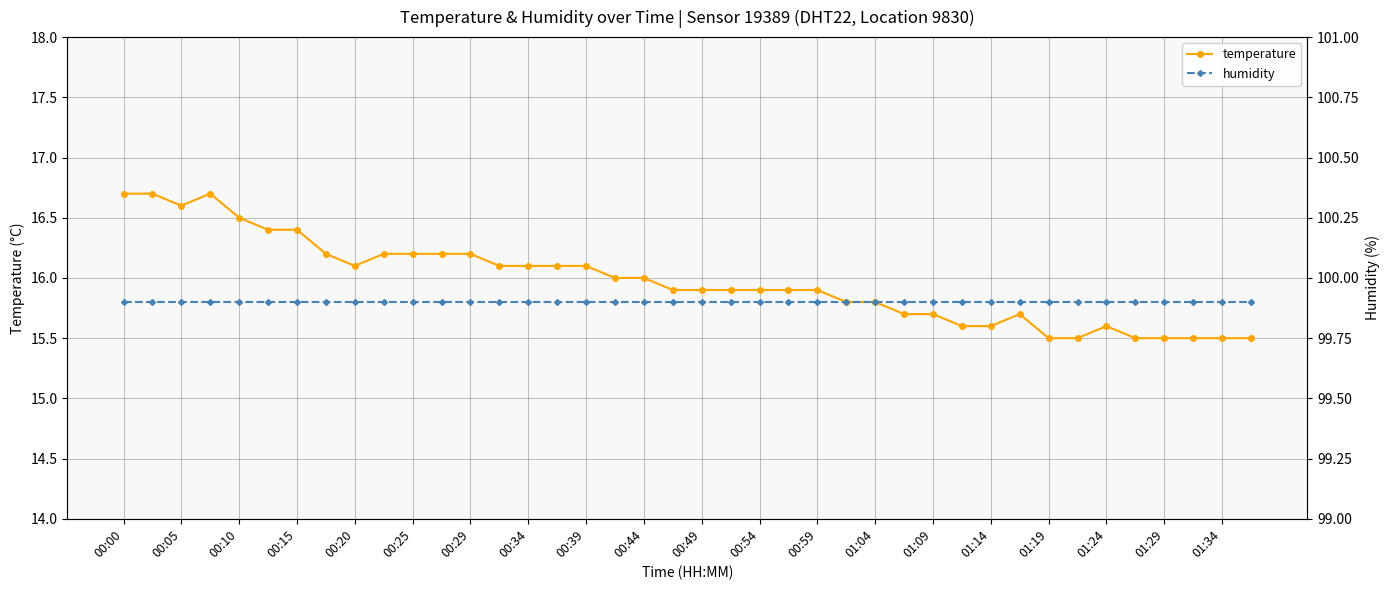

How many categories are shown in the chart?

40